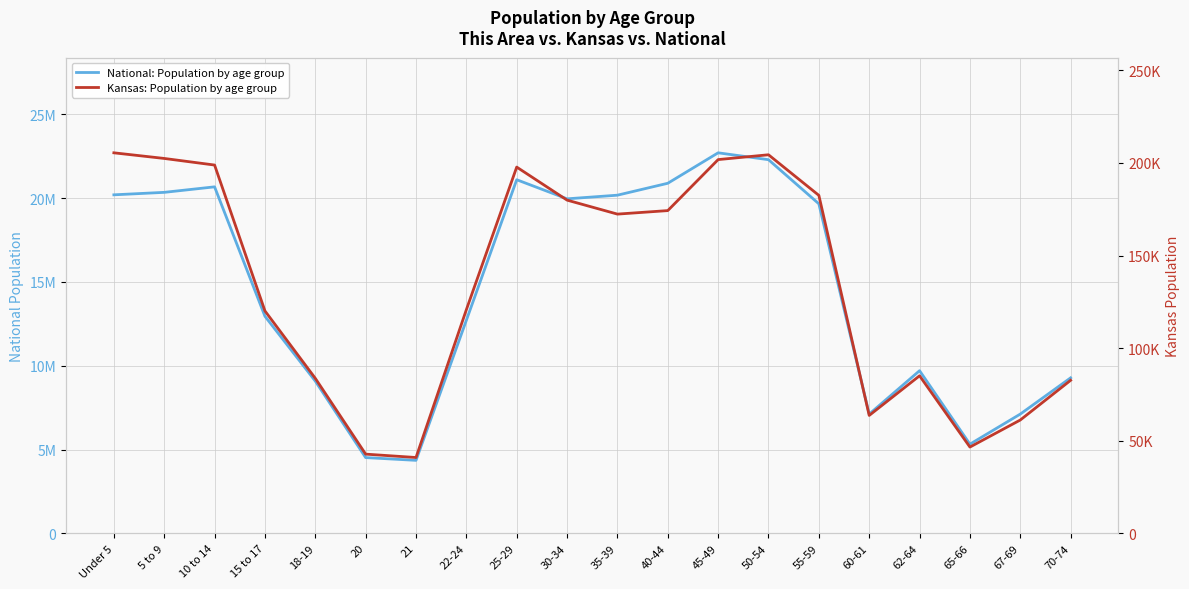

What is the difference between the National: Average population by age group values at 65-66 and 25-29?

15781947